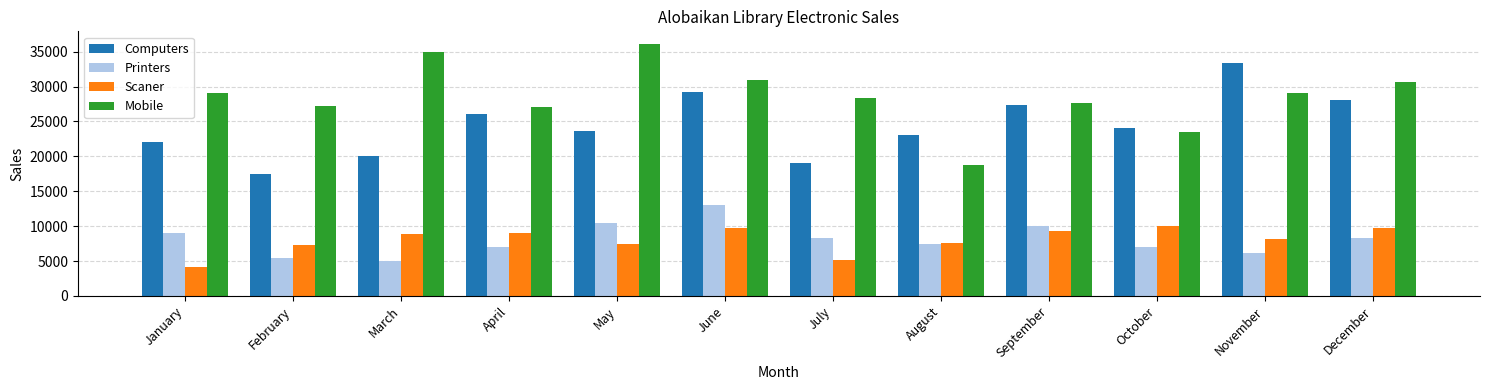

What is the difference between the second highest and minimum values in the Mobile series?

16200